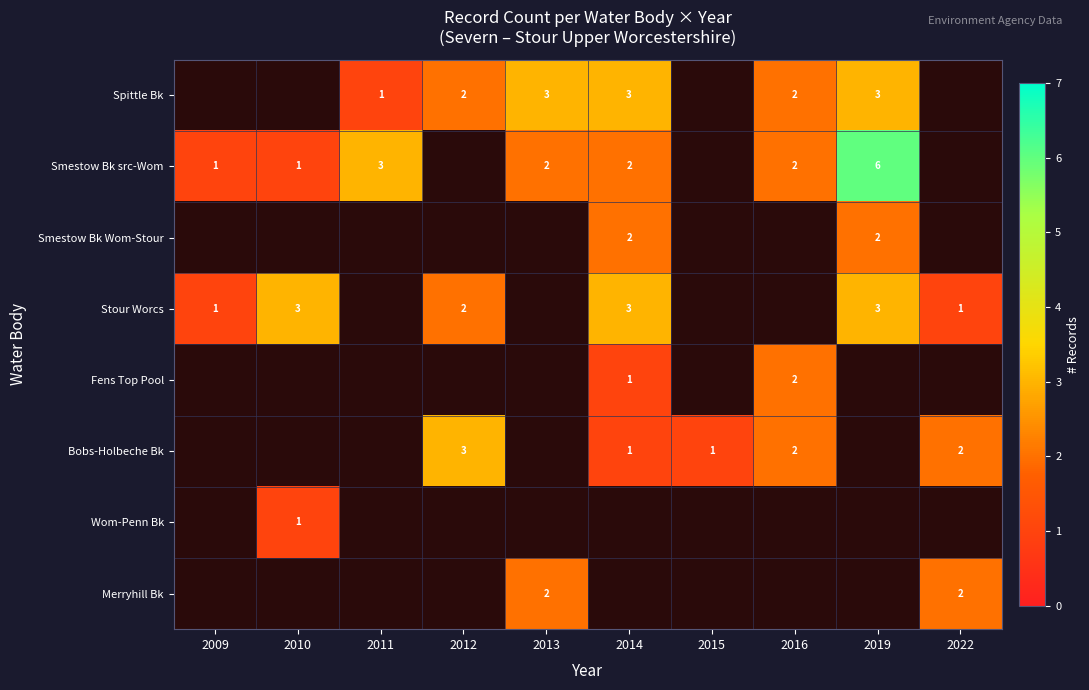

What is the maximum value shown in the chart?

6.0